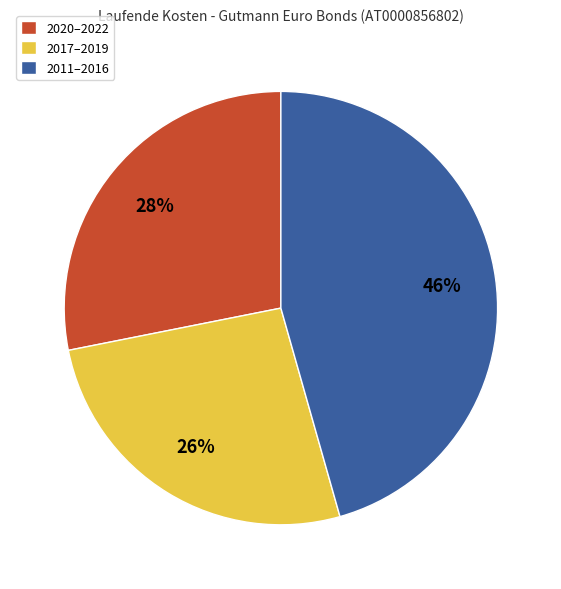

Which category has the biggest portion of the pie?

2011–2016